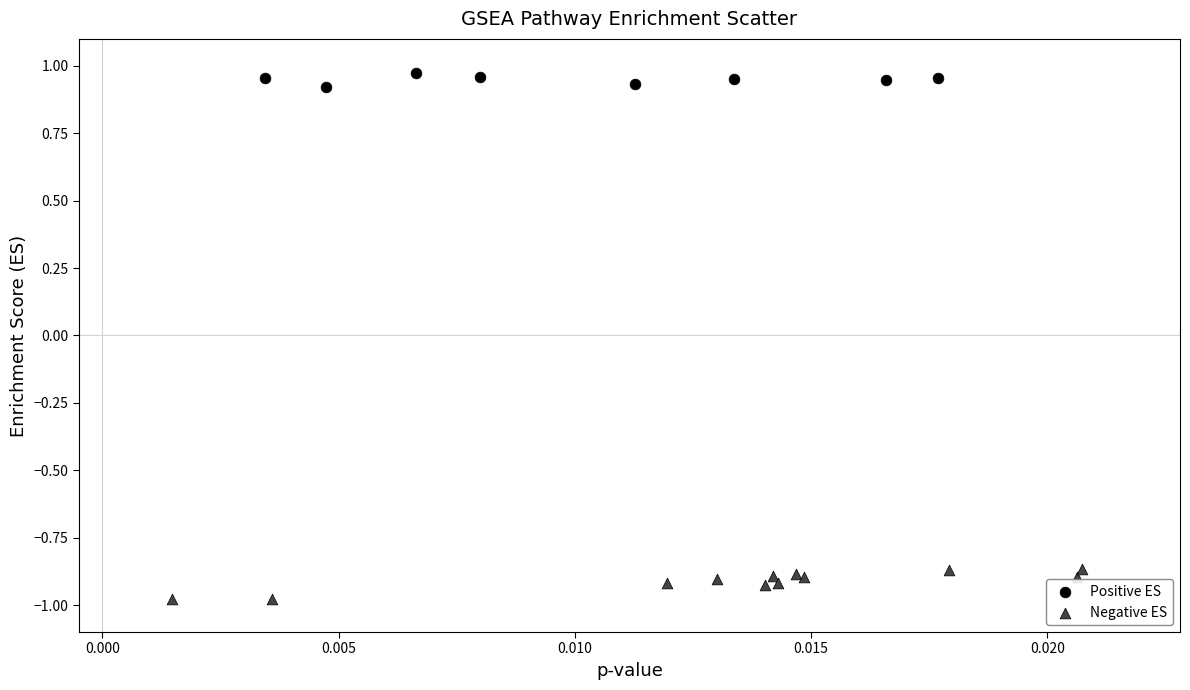

Which series contains the lowest Y value?

Negative ES